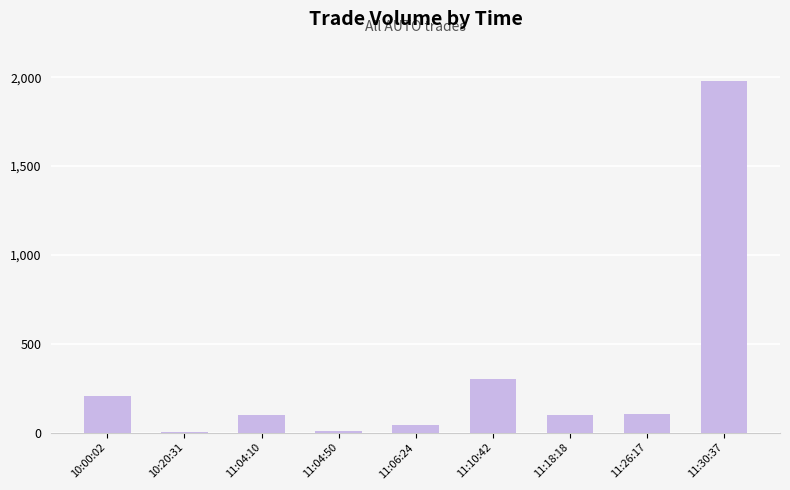

What is the sum of all values?

2845